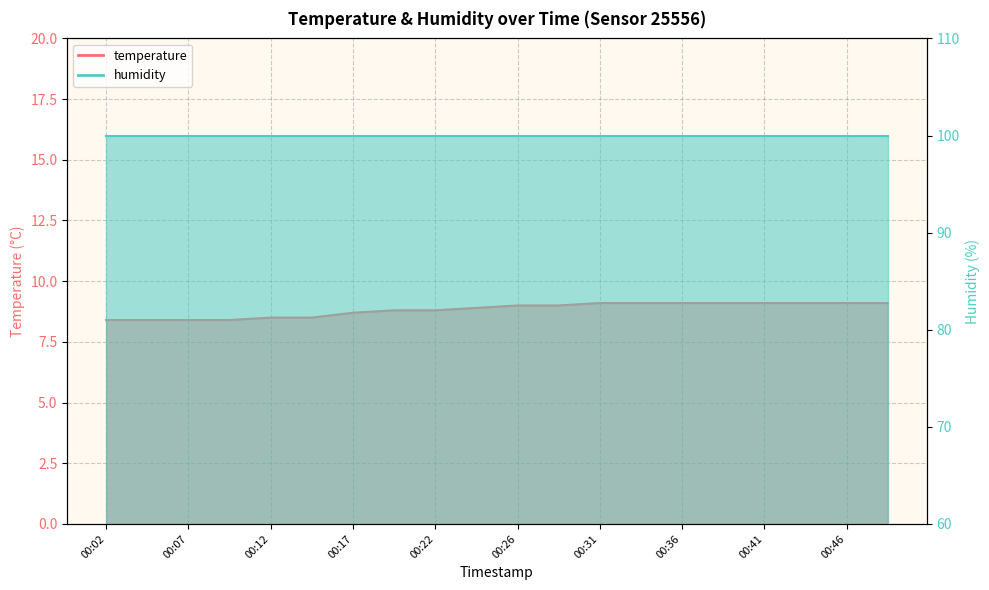

What is the greatest value displayed?

9.1